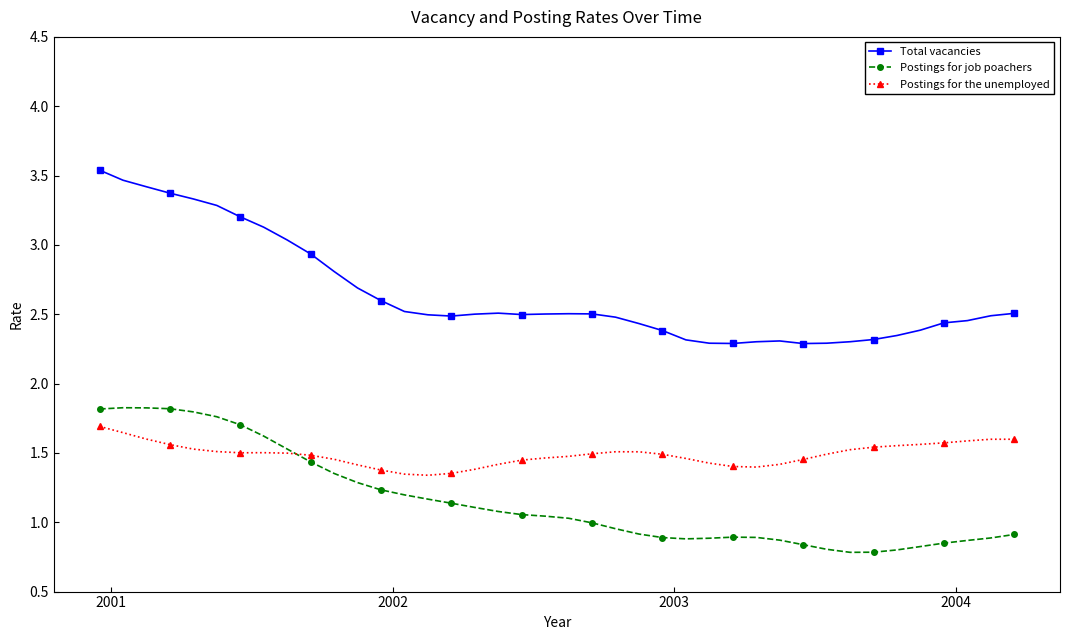

True or false: Postings for job poachers and Total vacancies cross at least once.

False